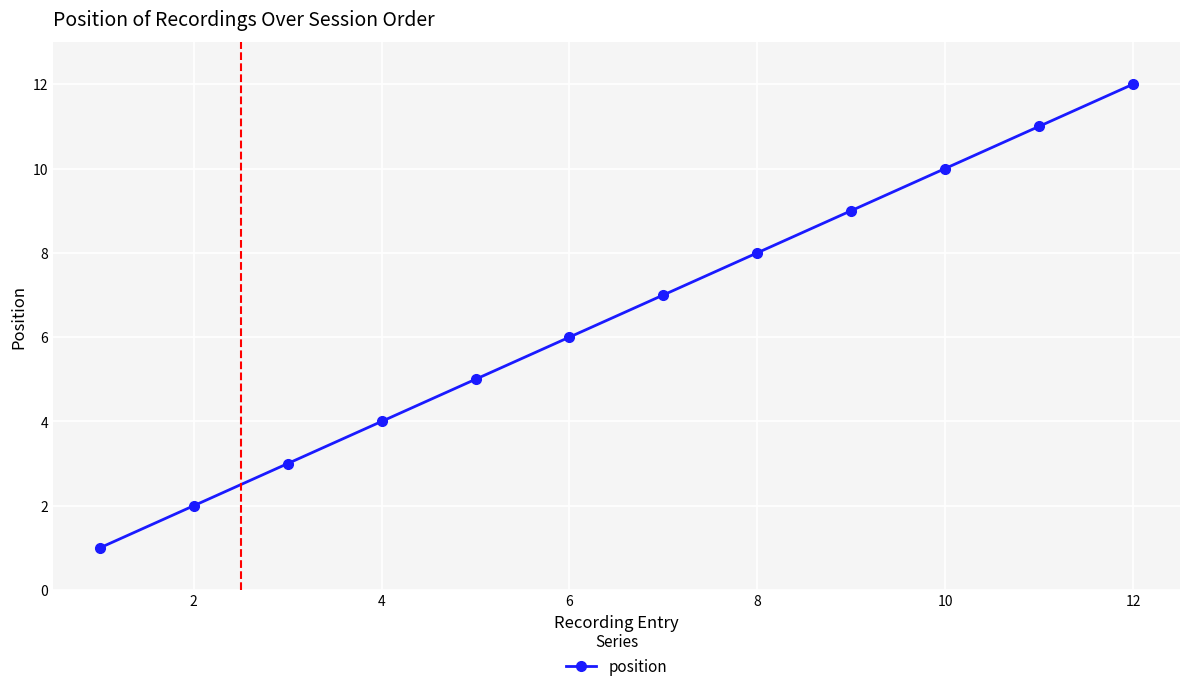

What is the difference between the maximum and minimum values?

11